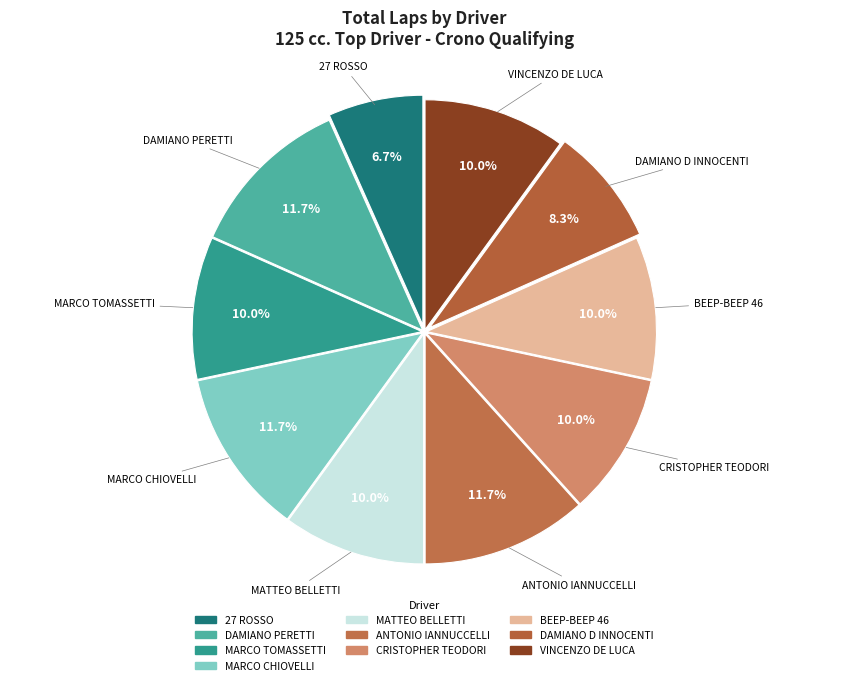

True or false: BEEP-BEEP 46 accounts for 10% of the total.

True